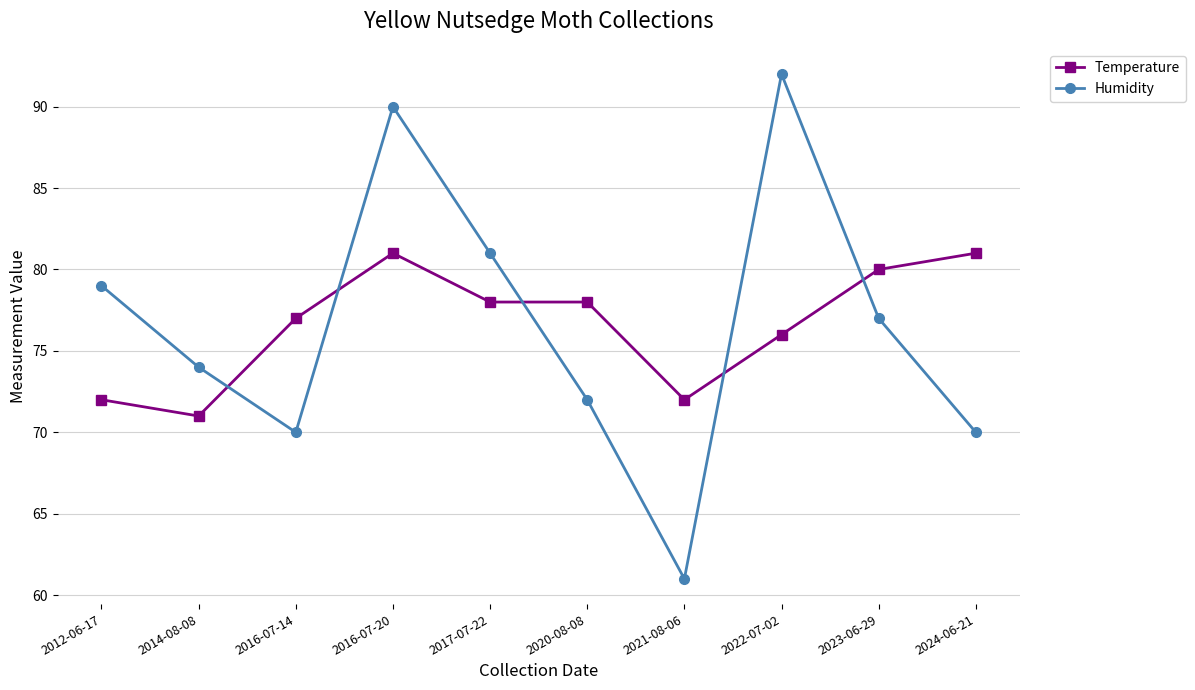

How many intersections are there between Humidity and Temperature?

5